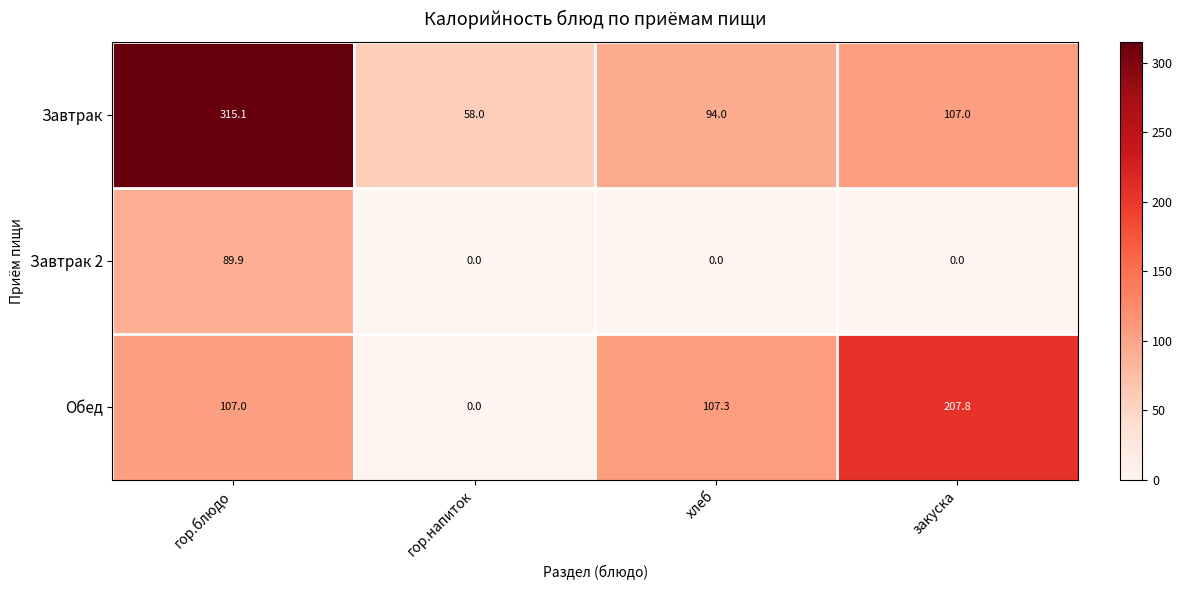

Which label corresponds to the largest value in the chart?

гор.блюдо